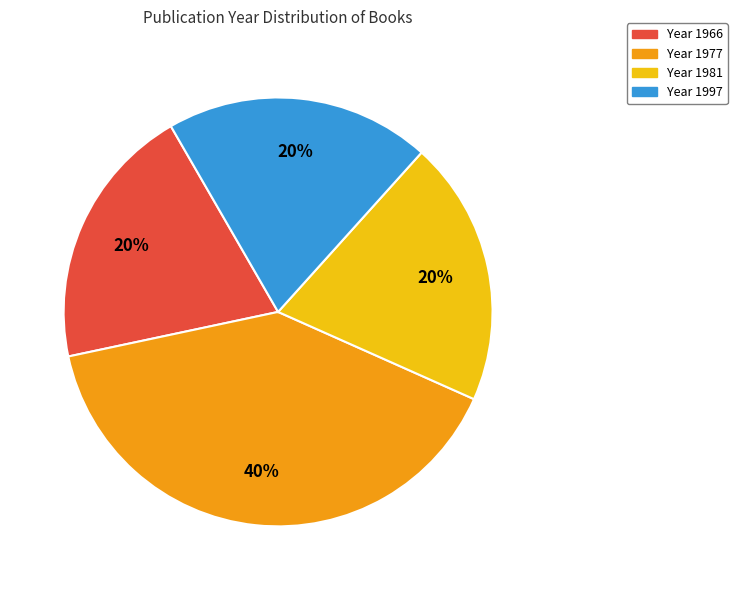

What is the largest slice in the pie chart?

Year 1977